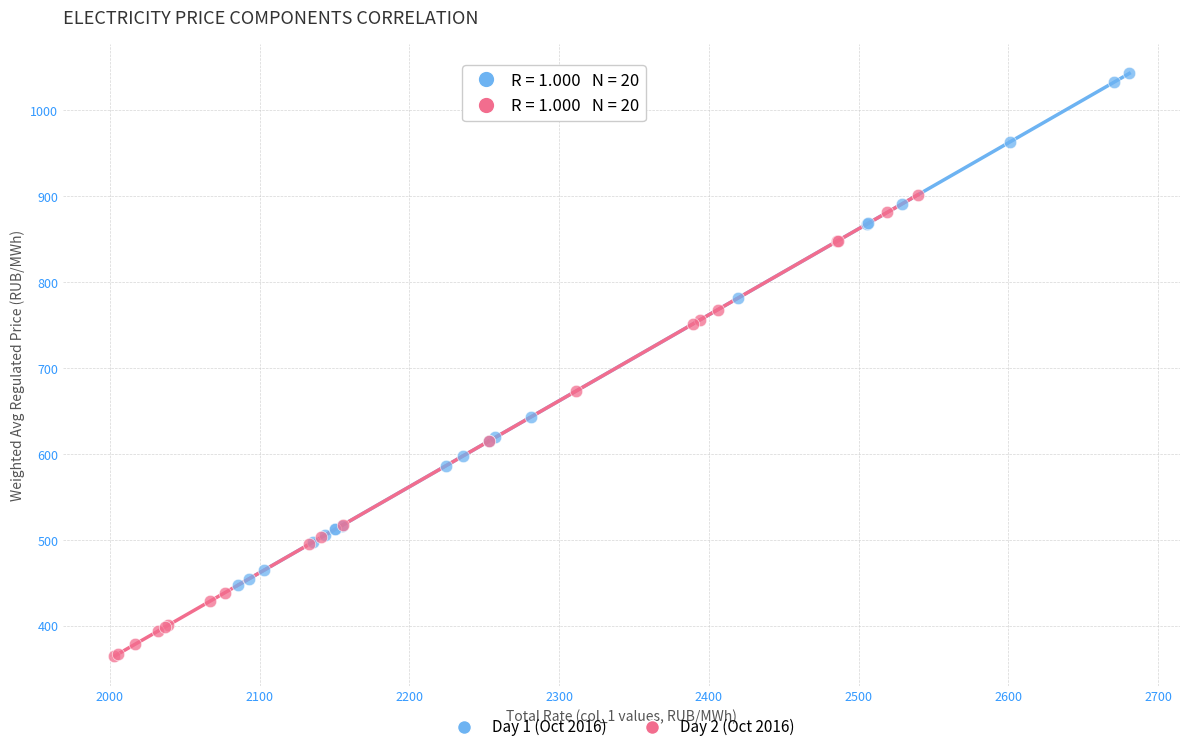

Which series contains the highest Y value?

Day 1 (Oct 2016)